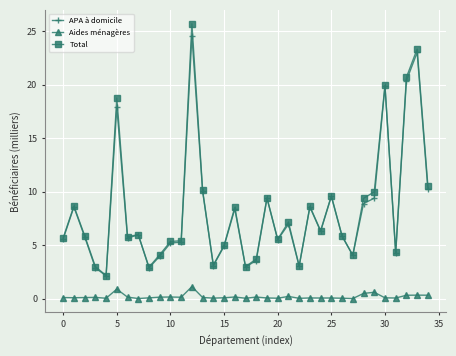

How many series are shown in this chart?

3